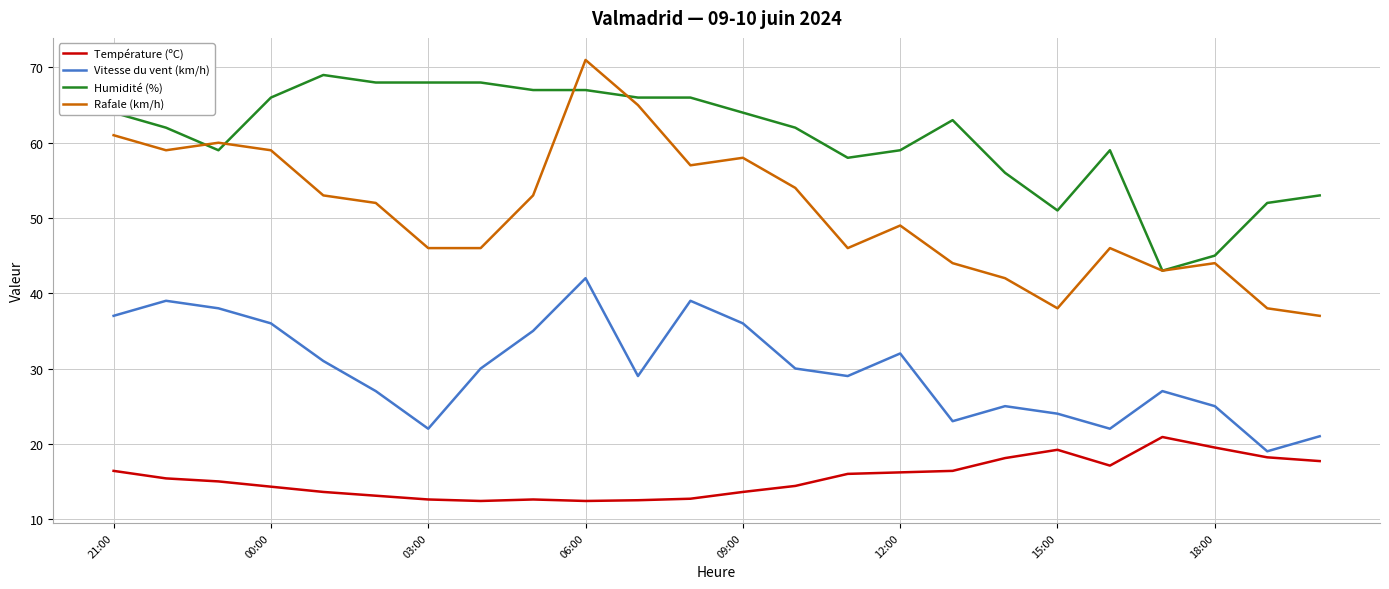

Rank the series by their average value, from lowest to highest.

Température (ºC), Vitesse du vent (km/h), Rafale (km/h), Humidité (%)